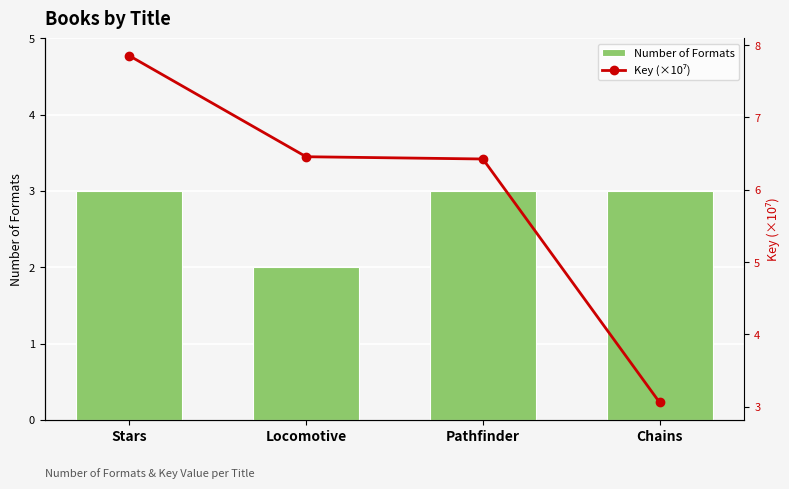

Which has a higher value, Locomotive or Pathfinder?

Pathfinder